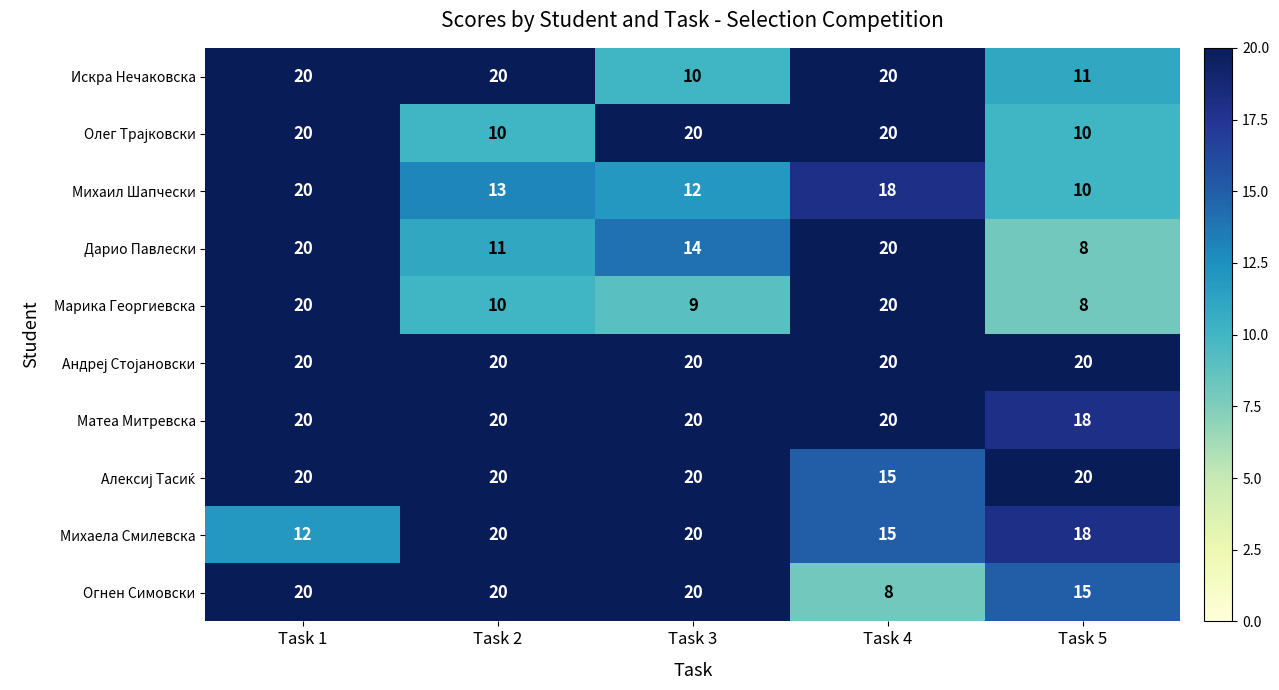

Count the Огнен Симовски values in the range 15 to 20.

4